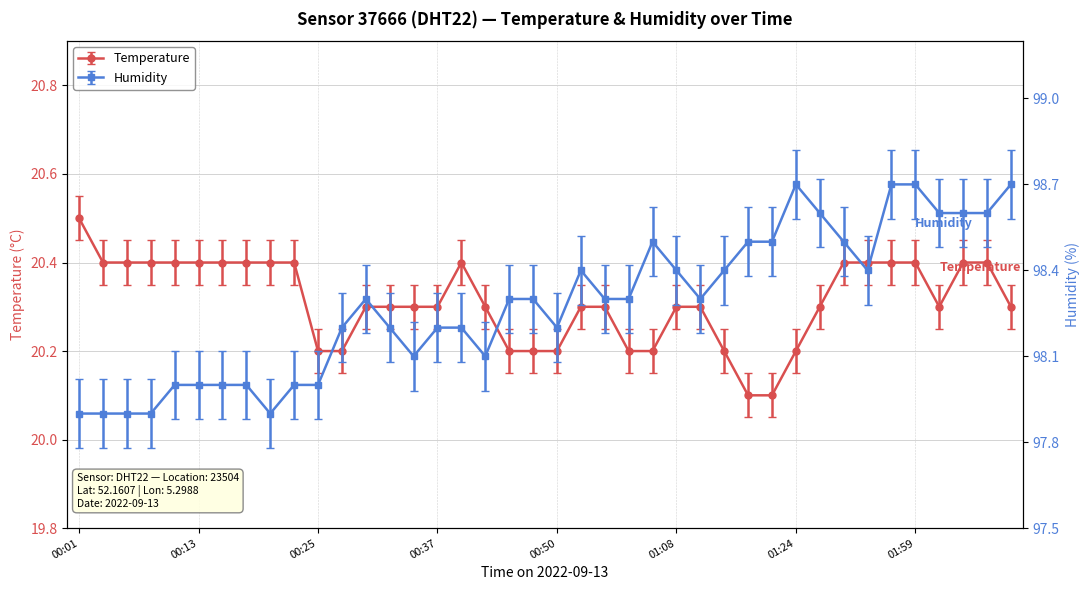

True or false: Temperature and Humidity cross at least once.

False